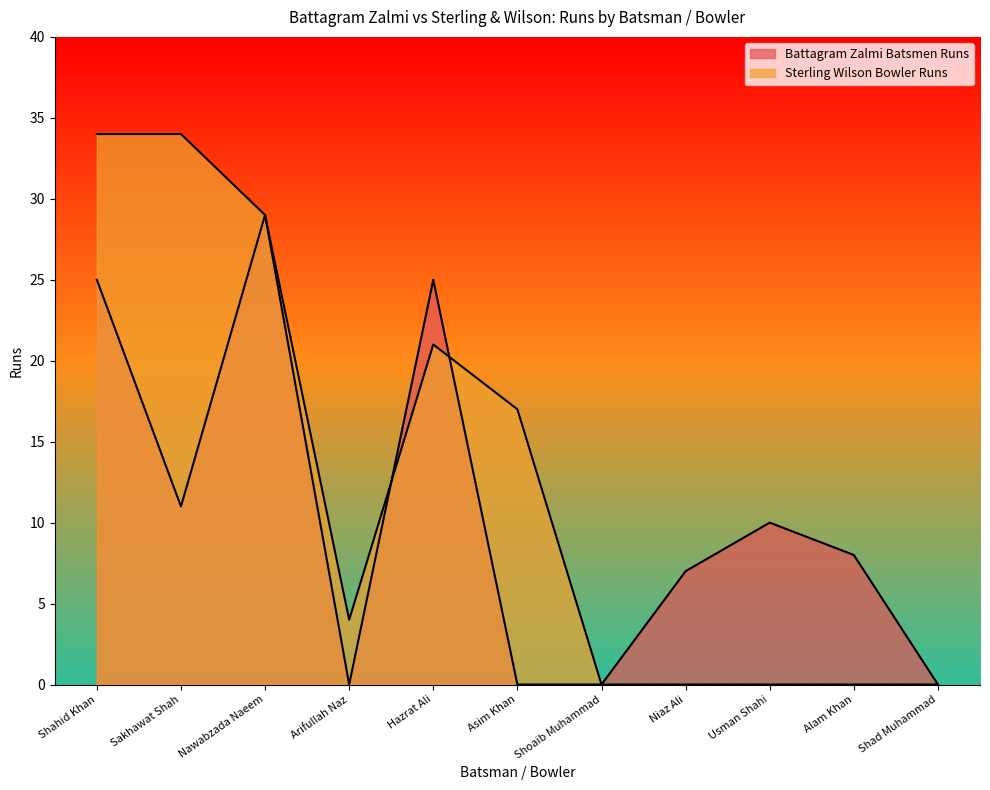

Rank the series by their average value, from highest to lowest.

Sterling Wilson Bowler Runs, Battagram Zalmi Batsmen Runs